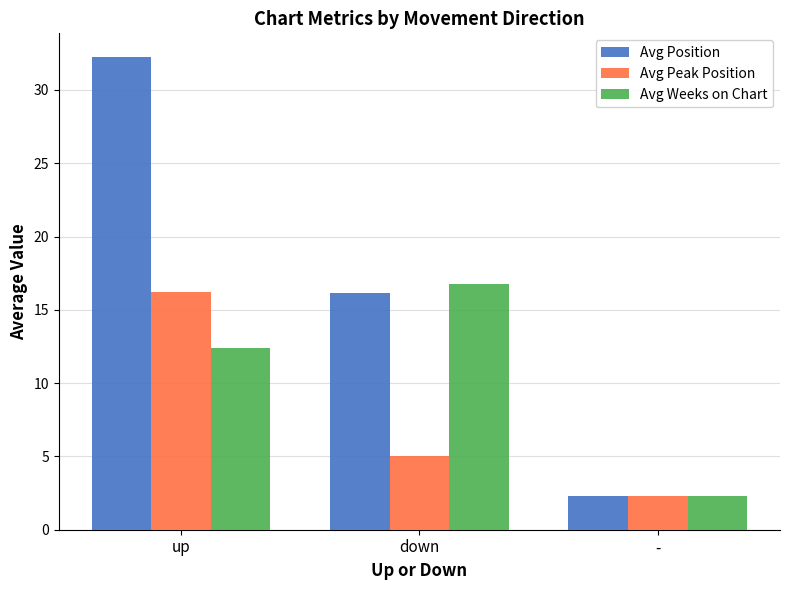

Which series has the widest spread of values?

Avg Position